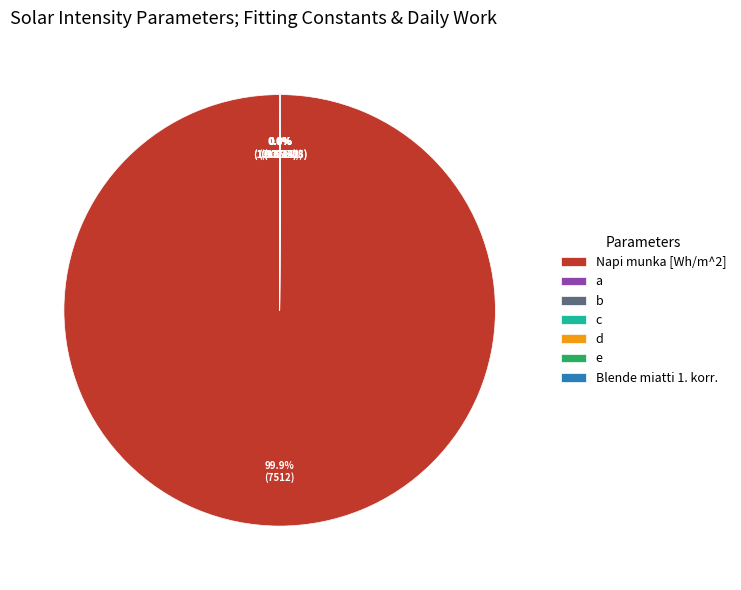

Is the sum of Napi munka [Wh/m^2] and c greater than half?

Yes